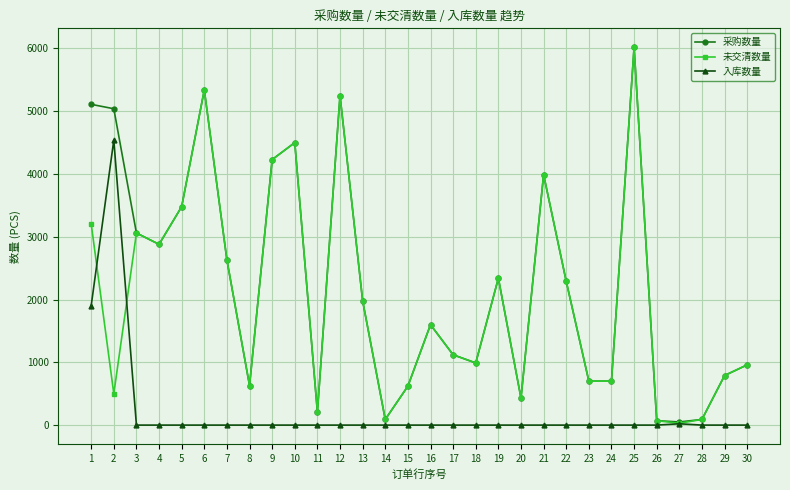

Where is the first local maximum for 入库数量?

2